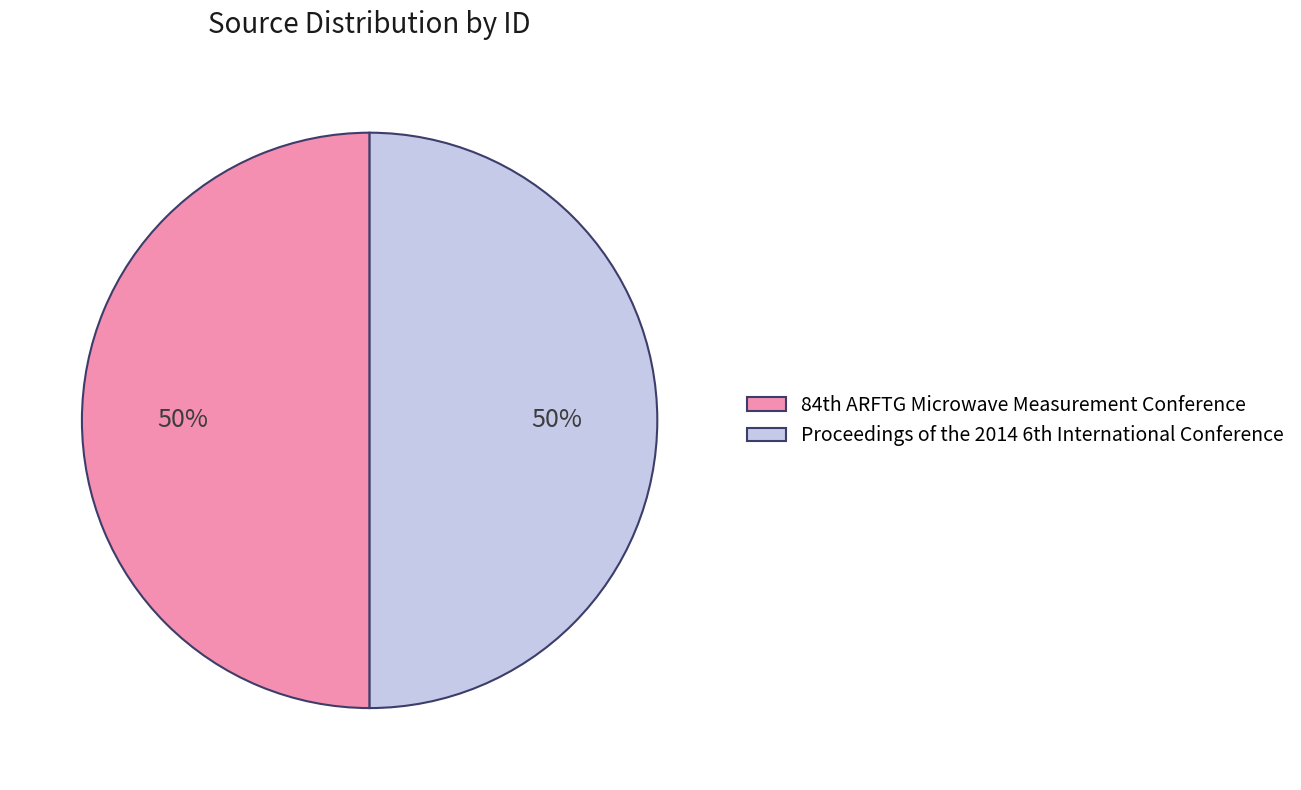

How many segments does this pie chart have?

2